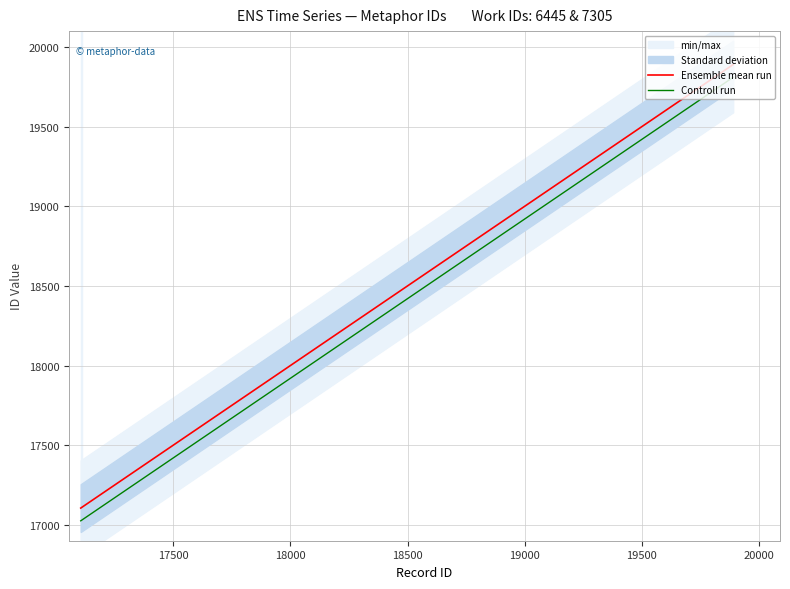

What is the greatest value displayed?

19890